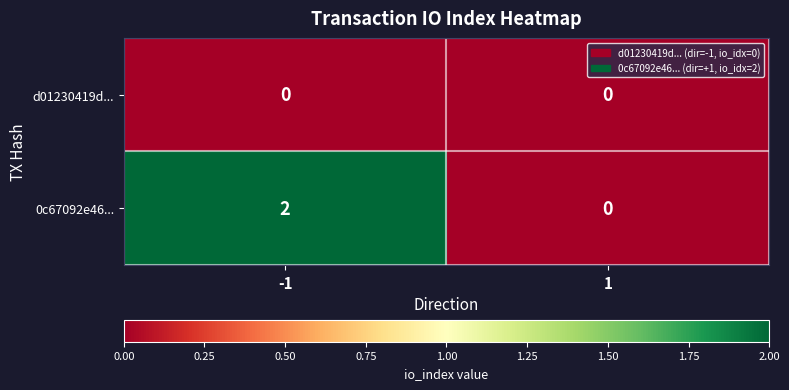

Which series changed the most between -1 and 1?

0c67092e46...